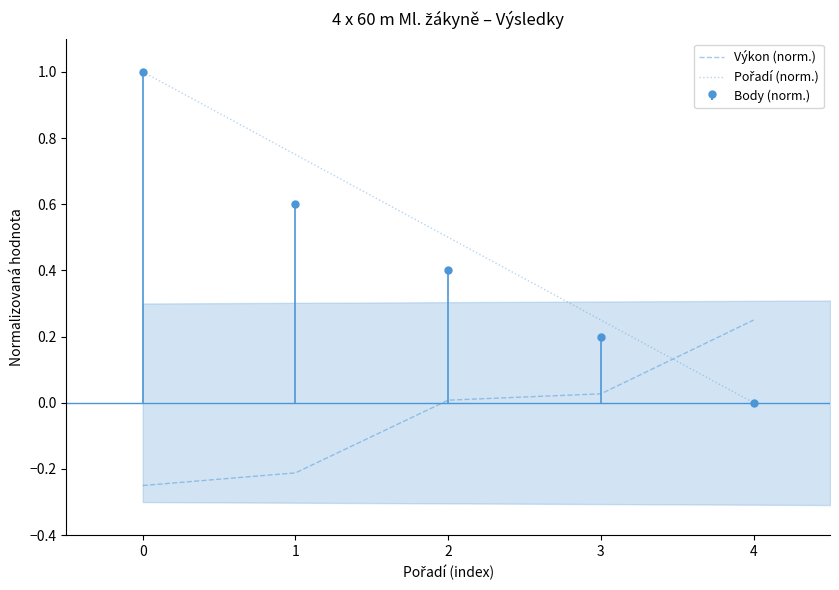

Between 0 and 1, which series saw the biggest shift?

Pořadí (norm.)